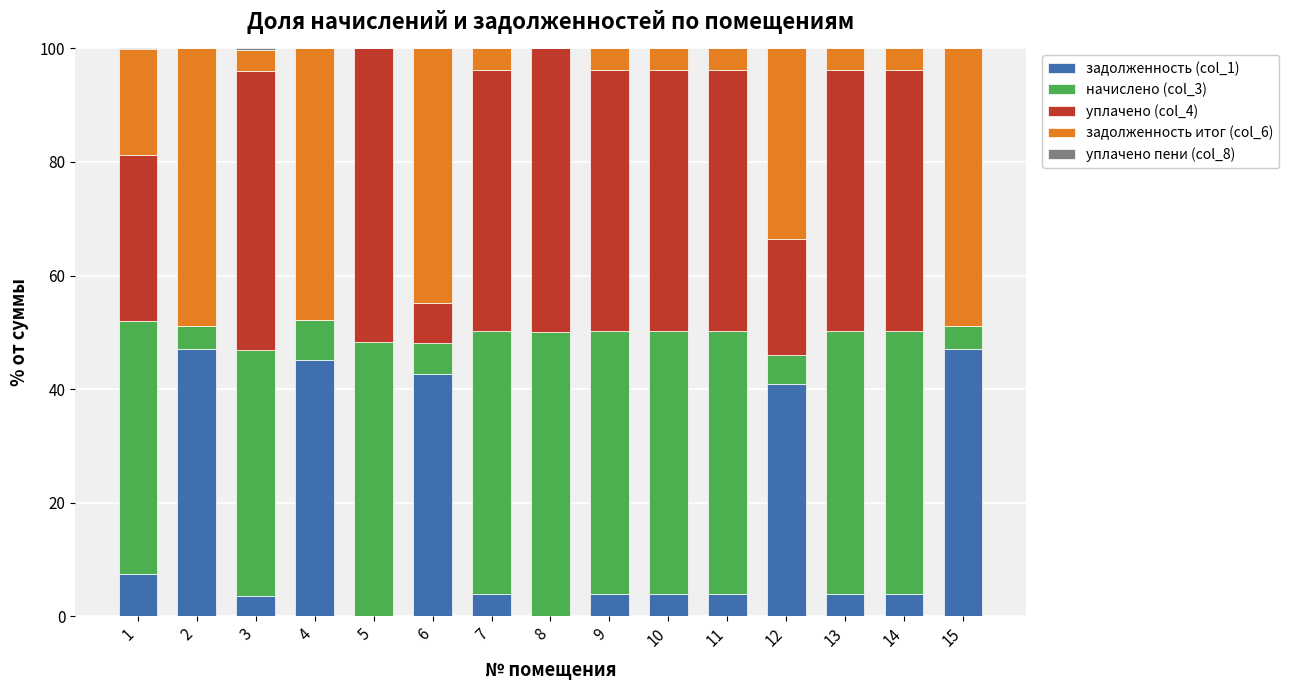

What is the total value across all series at 9?

100.0